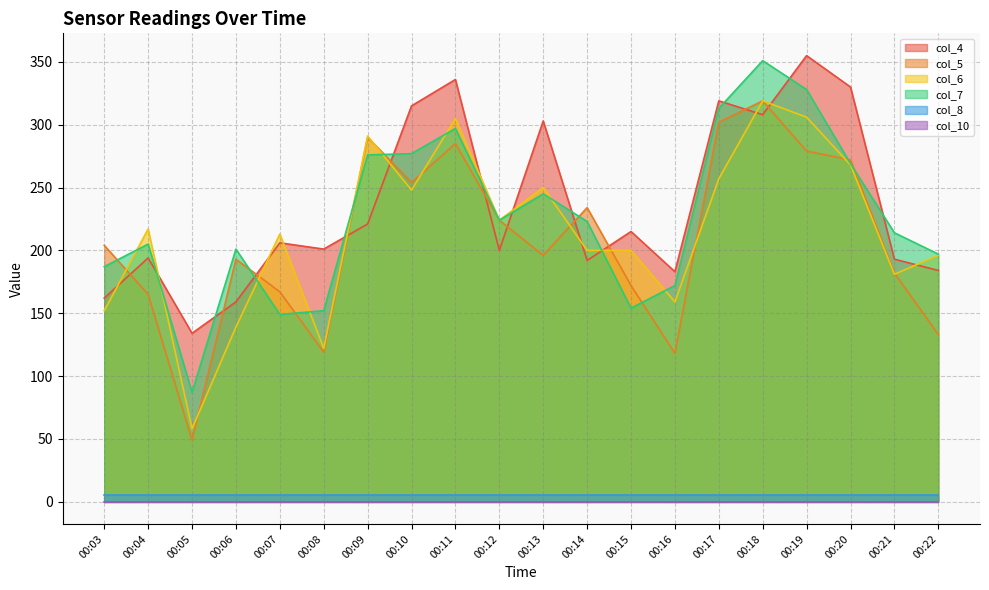

Is it true that col_6 equals 213 at 00:07?

True